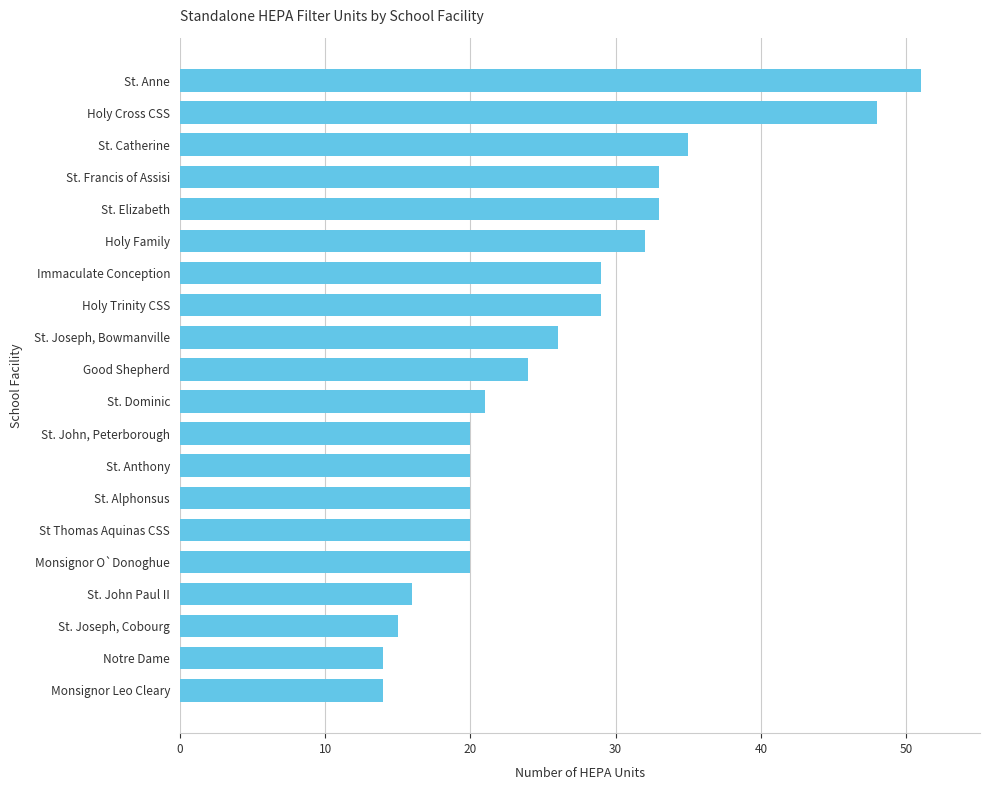

Reading top to bottom, transcribe all the data shown in this chart.

St. Anne=51	Holy Cross CSS=48	St. Catherine=35	St. Francis of Assisi=33	St. Elizabeth=33	Holy Family=32	Immaculate Conception=29	Holy Trinity CSS=29	St. Joseph, Bowmanville=26	Good Shepherd=24	St. Dominic=21	St. John, Peterborough=20	St. Anthony=20	St. Alphonsus=20	St Thomas Aquinas CSS=20	Monsignor O`Donoghue=20	St. John Paul II=16	St. Joseph, Cobourg=15	Notre Dame=14	Monsignor Leo Cleary=14